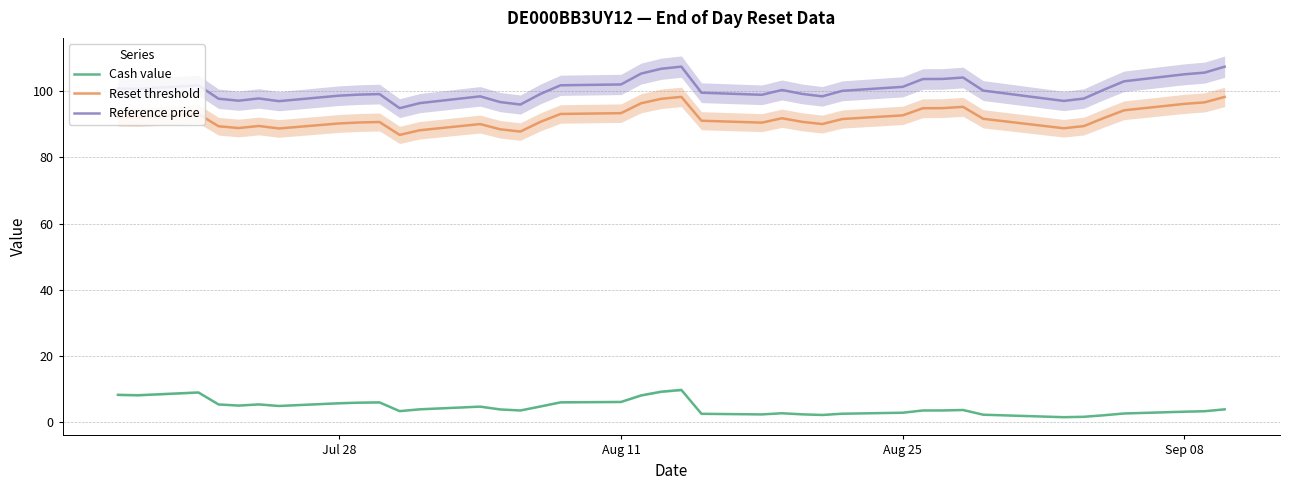

Reading left to right, extract all data points from this chart.

Cash value: 8.3	8.2	9.1	5.4	5.1	5.4	5.0	5.8	6.0	6.0	3.4	4.0	4.8	3.9	3.6	4.8	6.1	6.2	8.2	9.3	9.8	2.6	2.4	2.8	2.4	2.2	2.6	2.9	3.6	3.6	3.8	2.3	1.6	1.7	2.2	2.7	3.2	3.4	4.0
Reset threshold: 92.2	92.1	93.1	89.4	88.8	89.5	88.7	90.2	90.5	90.7	86.8	88.2	90.0	88.5	87.8	90.7	93.1	93.3	96.3	97.7	98.3	91.1	90.5	91.8	90.7	90.0	91.6	92.7	94.8	94.9	95.2	91.6	88.8	89.4	91.9	94.2	96.1	96.6	98.2
Reference price: 100.8	100.7	101.7	97.7	97.1	97.8	97.0	98.6	98.9	99.1	94.8	96.4	98.4	96.7	95.9	99.2	101.8	102.0	105.3	106.7	107.4	99.5	98.9	100.3	99.2	98.4	100.1	101.3	103.6	103.7	104.1	100.2	97.0	97.7	100.4	103.0	105.1	105.6	107.4